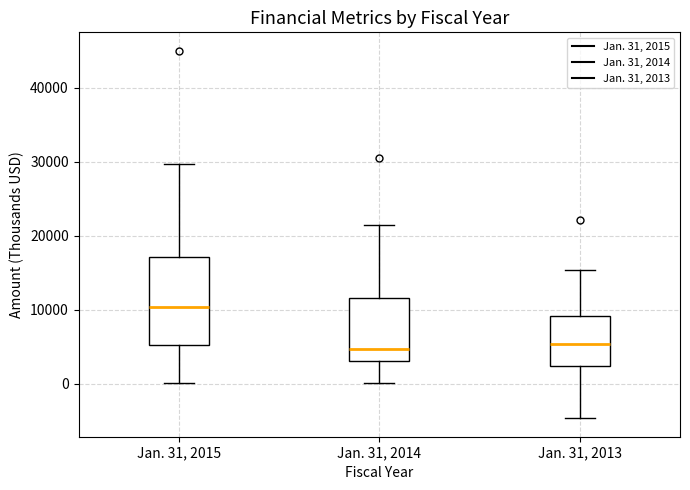

Which box's median line is the highest?

Jan. 31, 2015